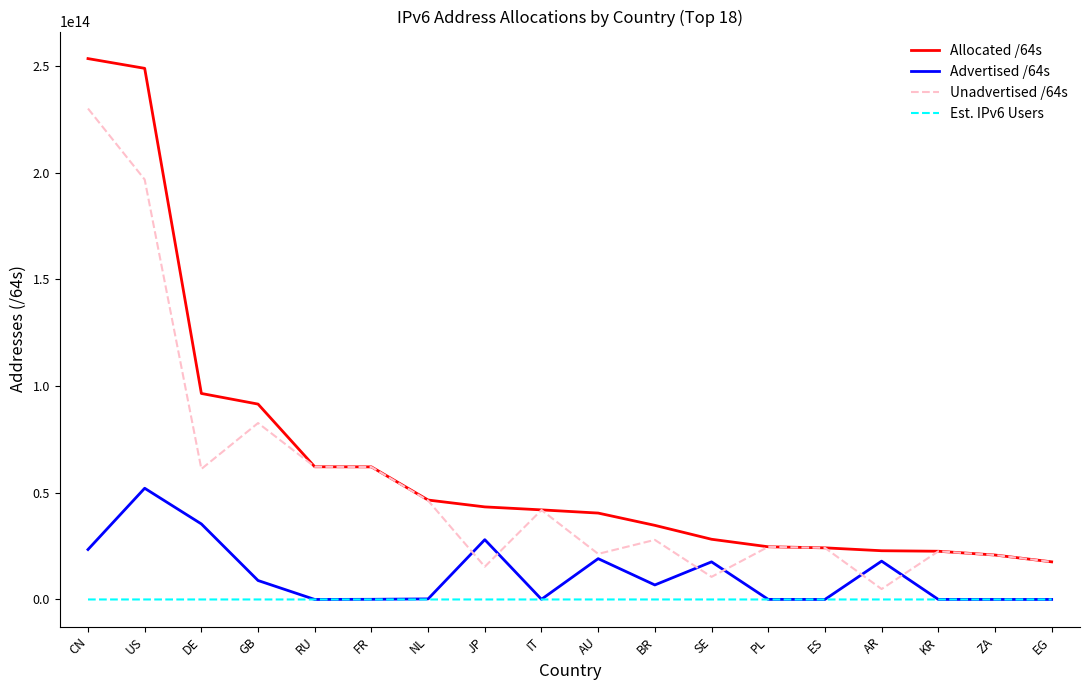

Which category has the highest value in the Advertised /64s series?

US